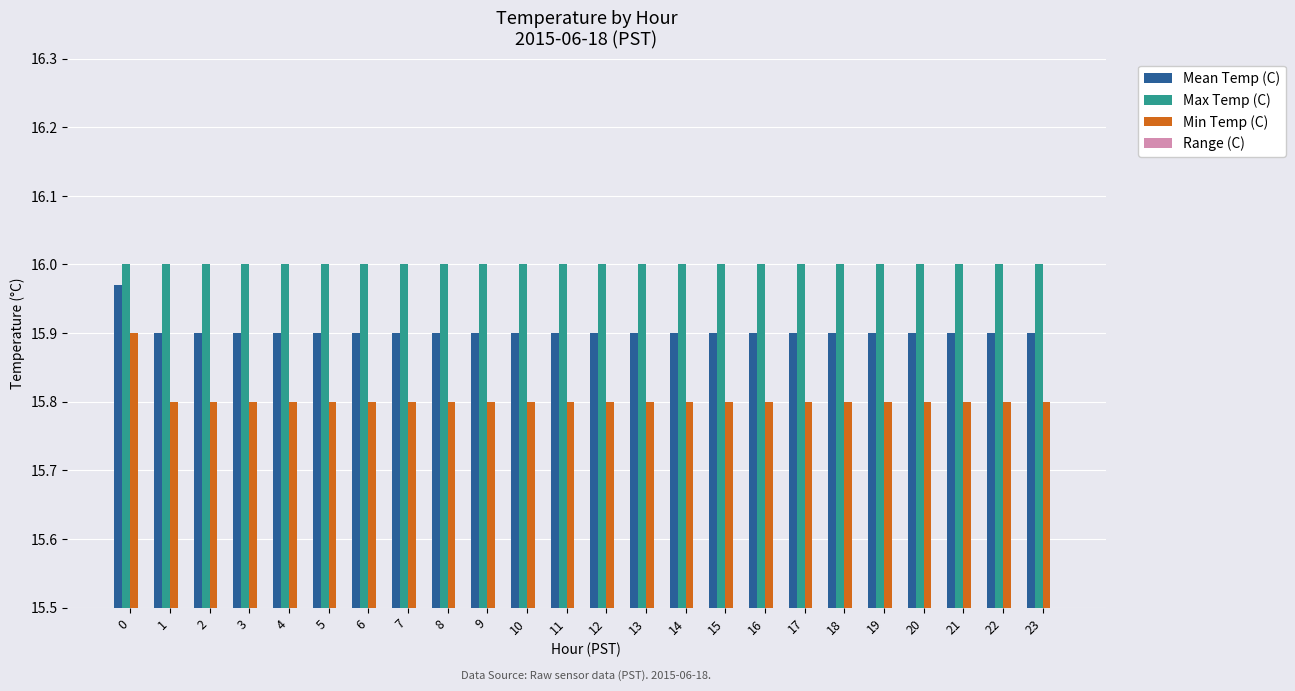

How many bars are there in total?

96